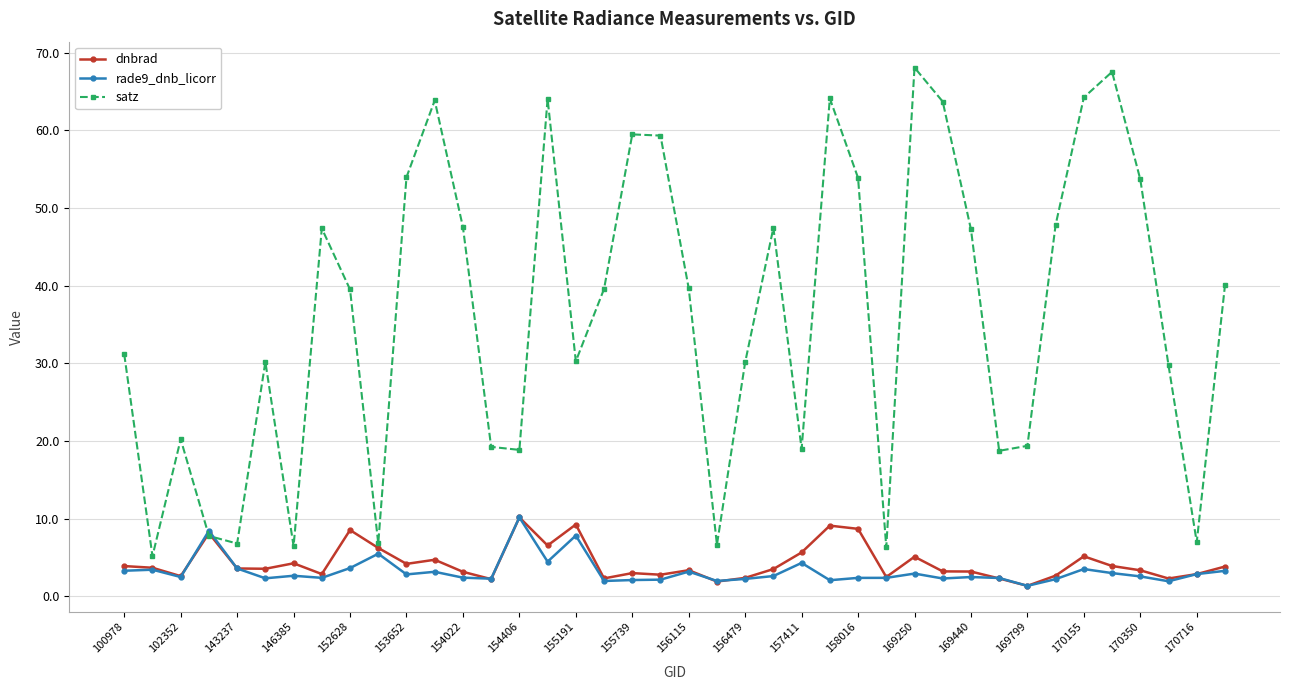

How many intersections are there between dnbrad and satz?

2